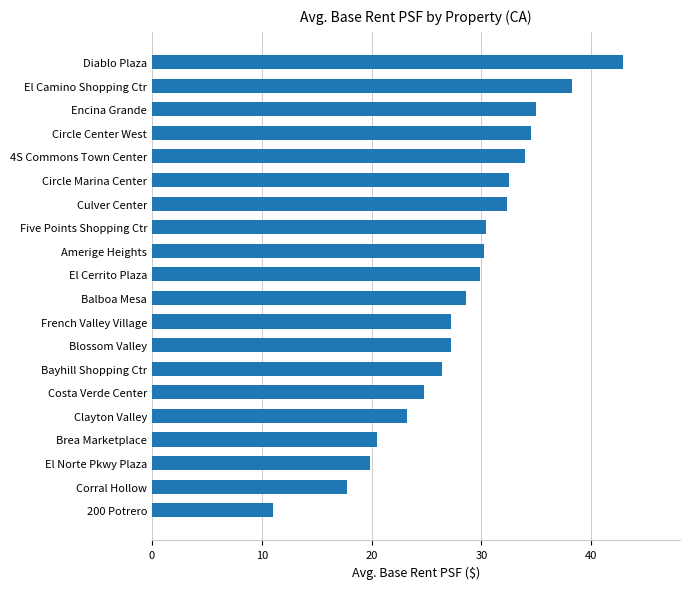

What is the difference between the maximum and minimum values?

31.9